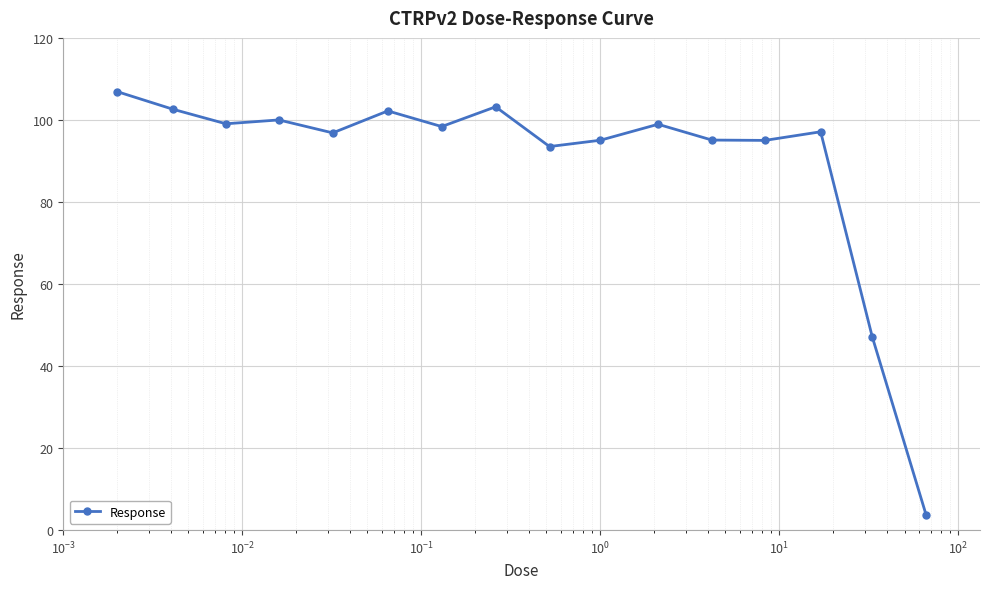

What is the greatest value displayed?

106.9